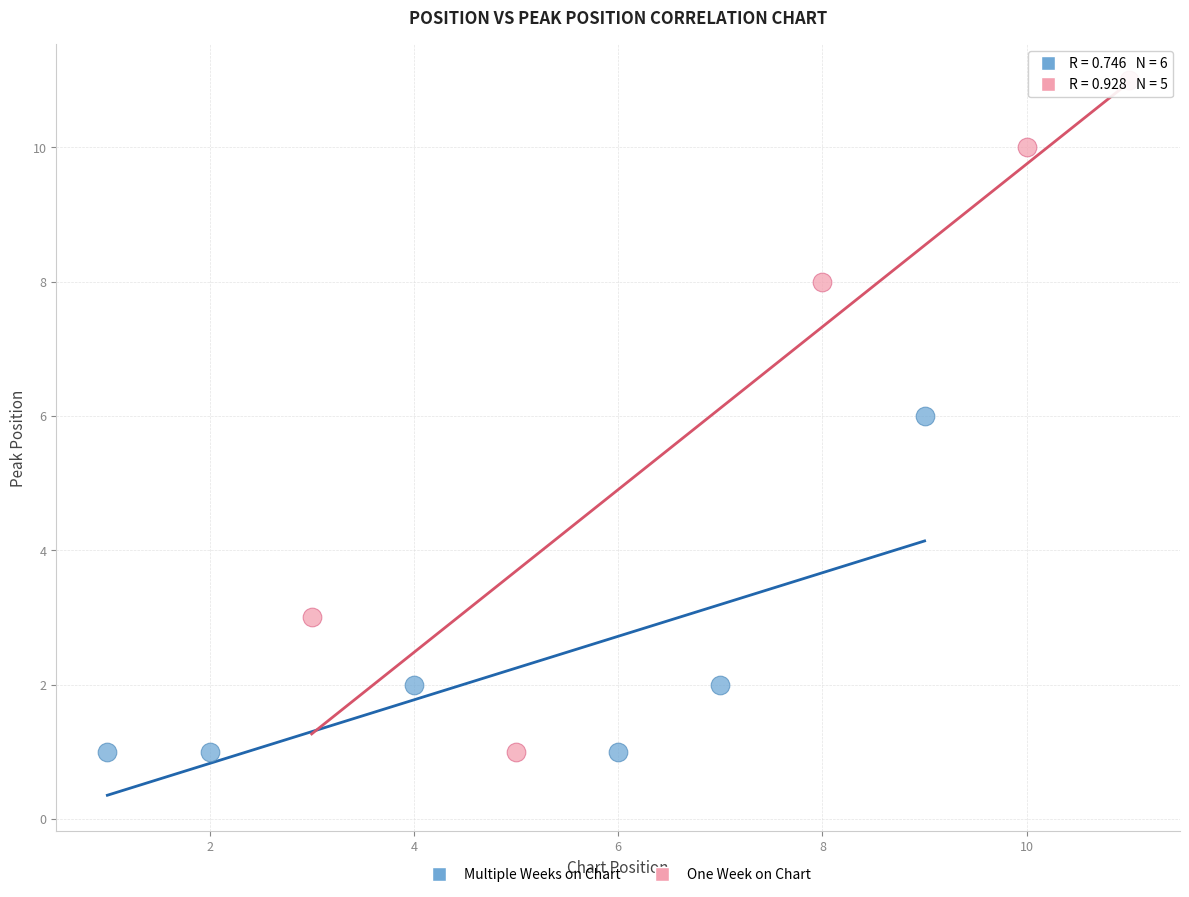

Which series has the largest Y range (max minus min)?

One Week on Chart